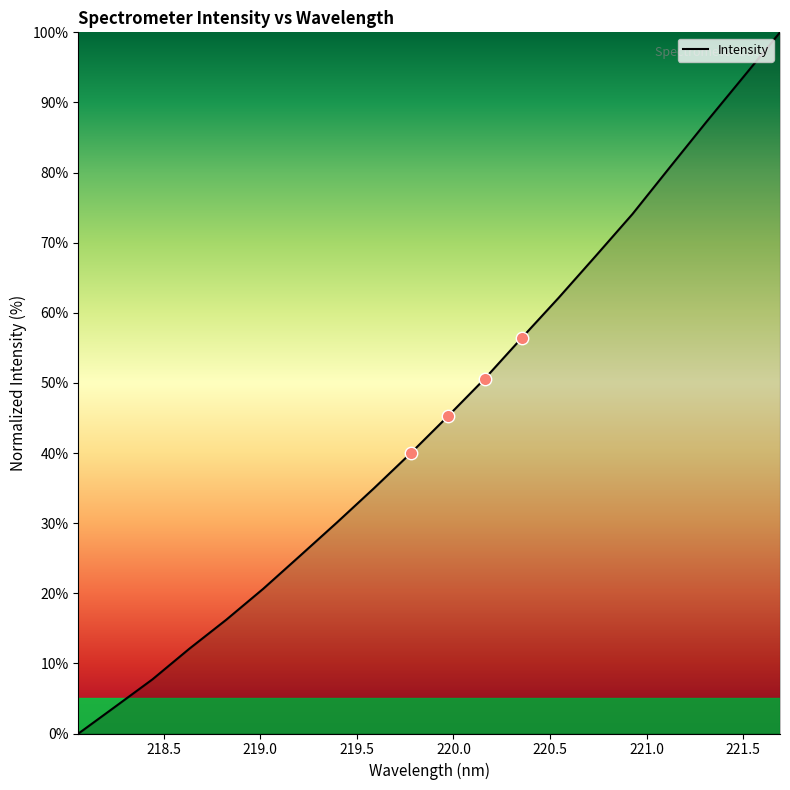

What is the difference between the maximum and minimum values?

100.0